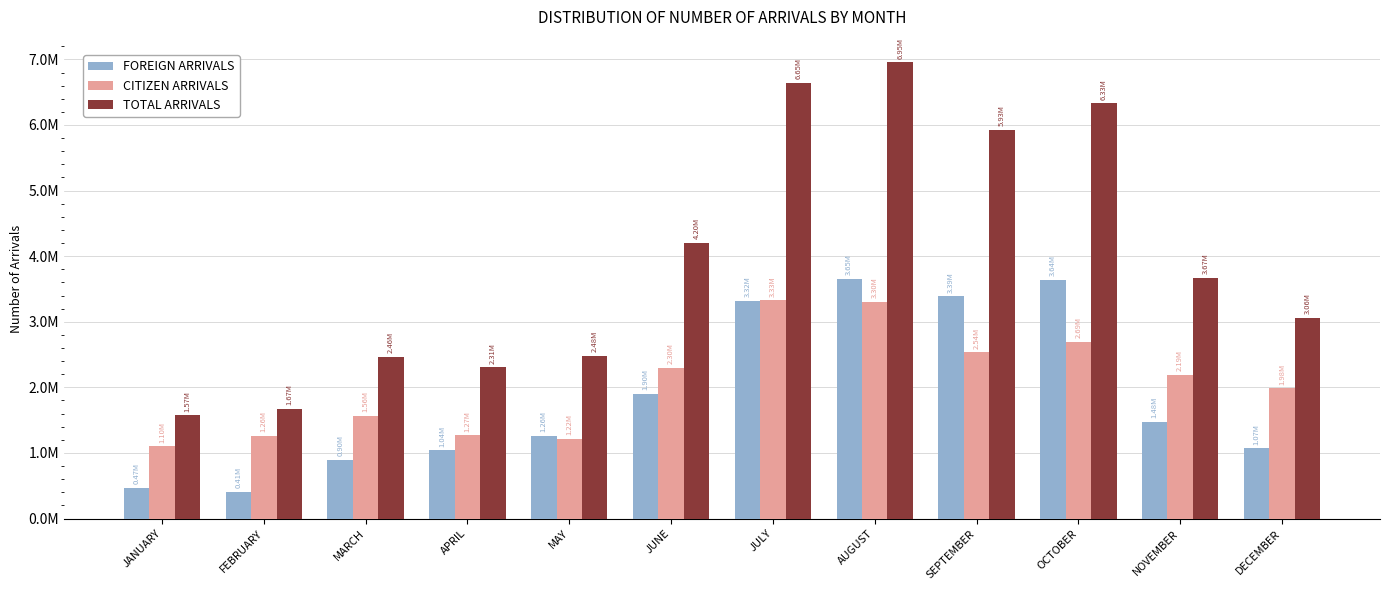

What are all the series names shown in the legend?

FOREIGN ARRIVALS, CITIZEN ARRIVALS, TOTAL ARRIVALS